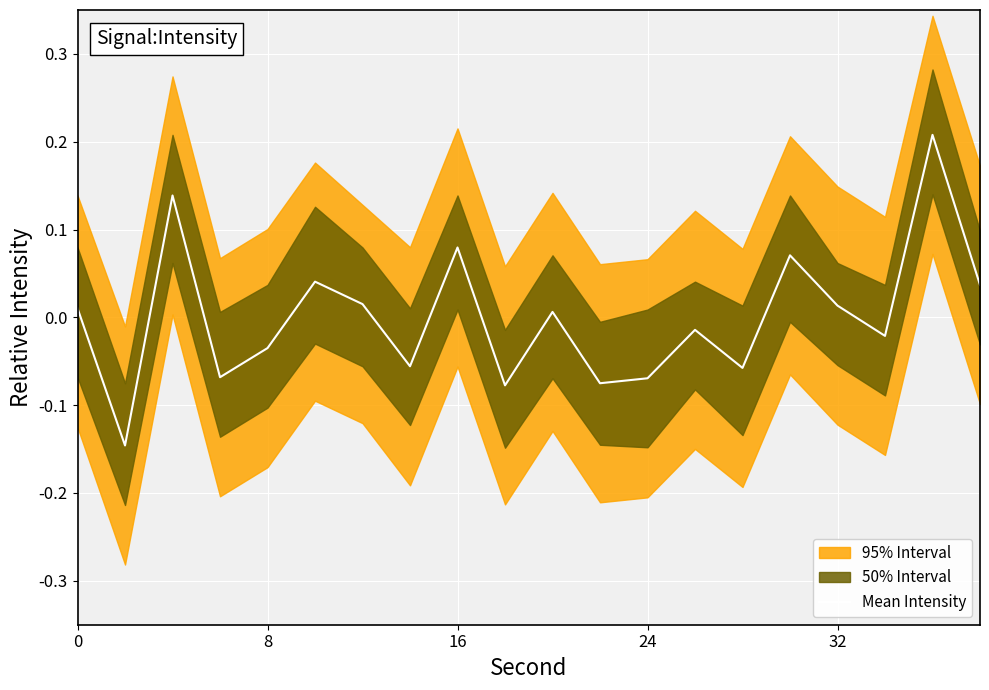

How many values are below 0?

10